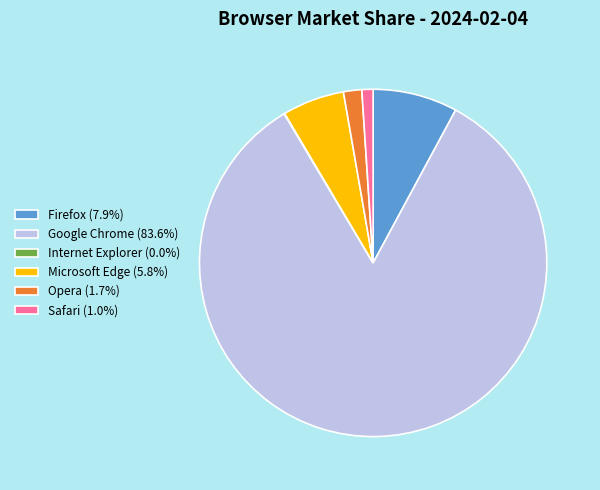

Combined, do Firefox (7.9%) and Opera (1.7%) account for over 50%?

No